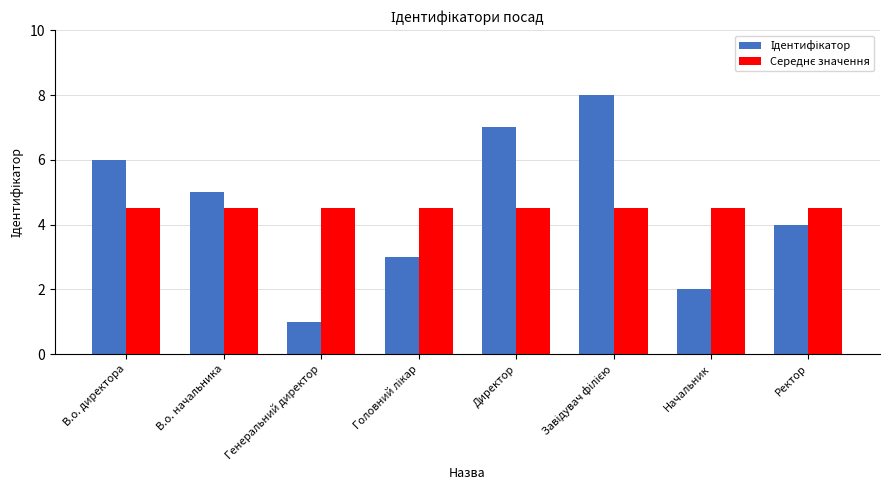

Which category has the lowest value across all series?

Генеральний директор